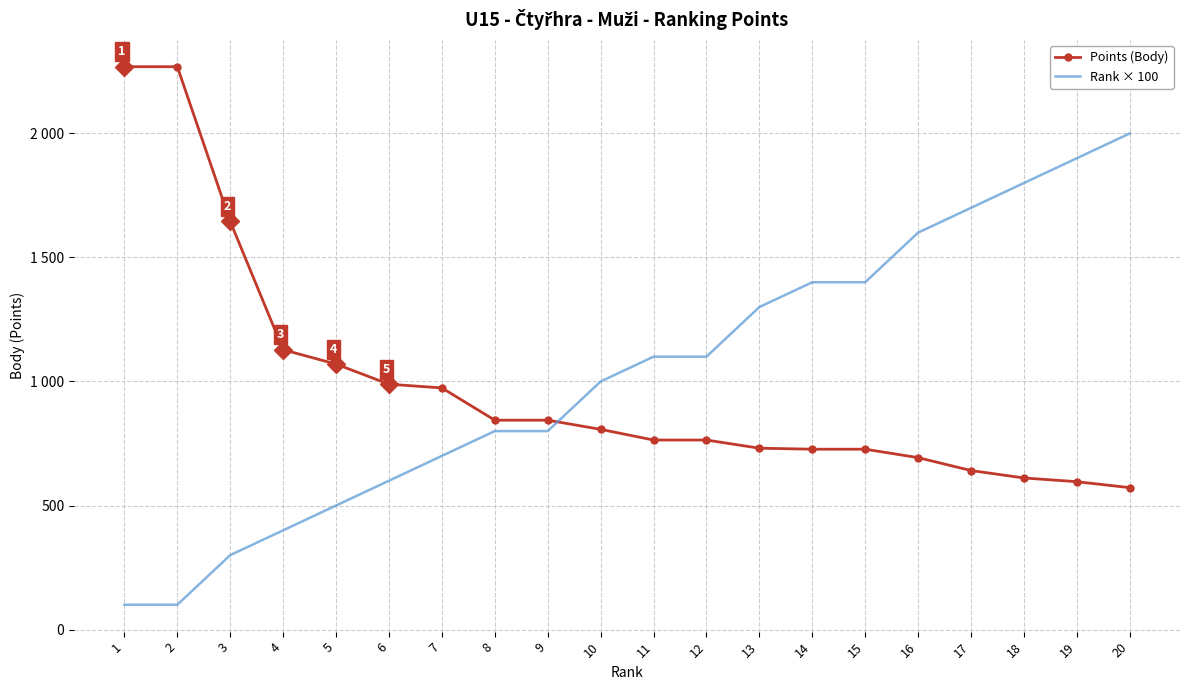

Is this an area chart (filled region under the line)?

No